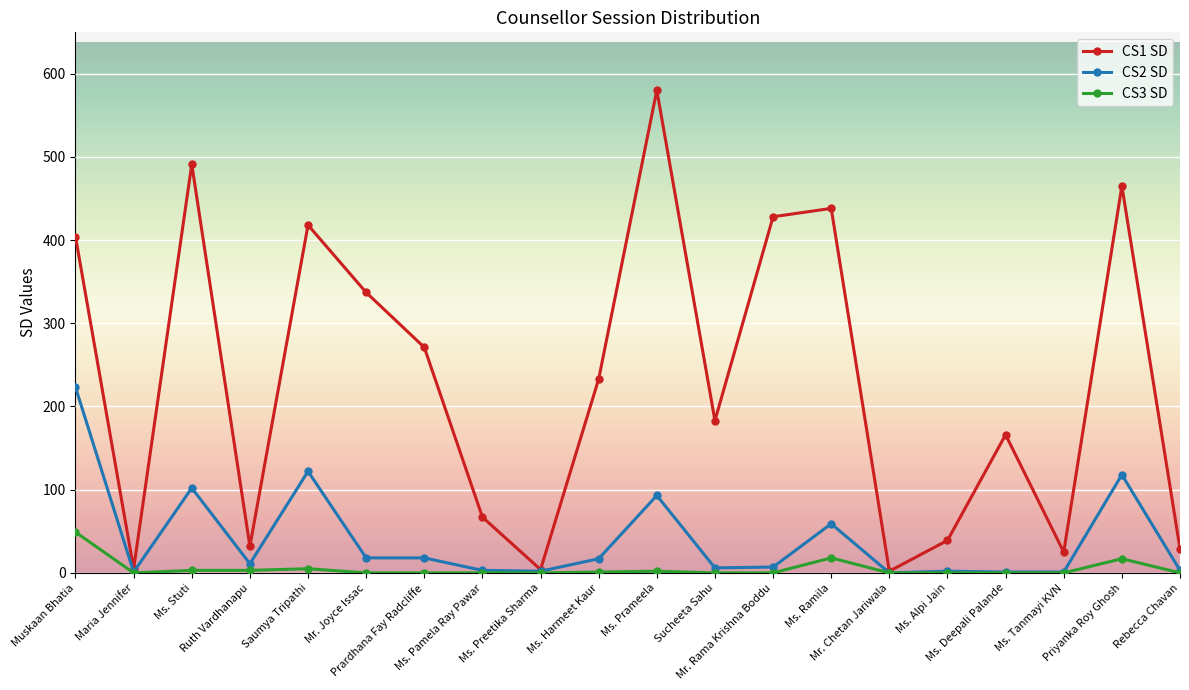

List the series in order of their peak value, highest first.

CS1 SD, CS2 SD, CS3 SD